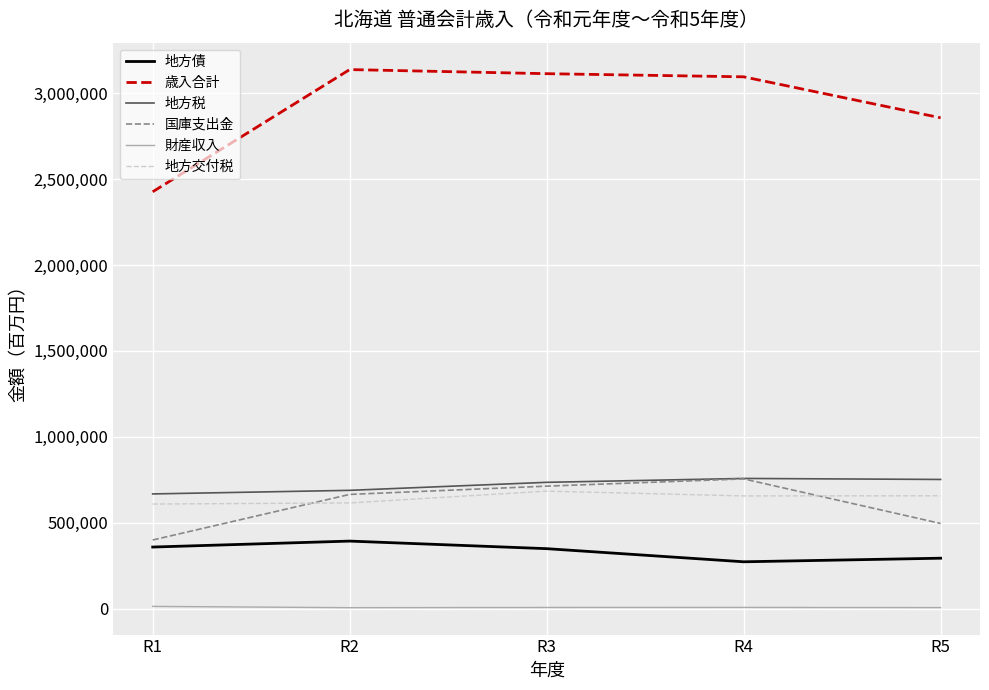

True or false: 地方税 and 地方交付税 cross at least once.

False